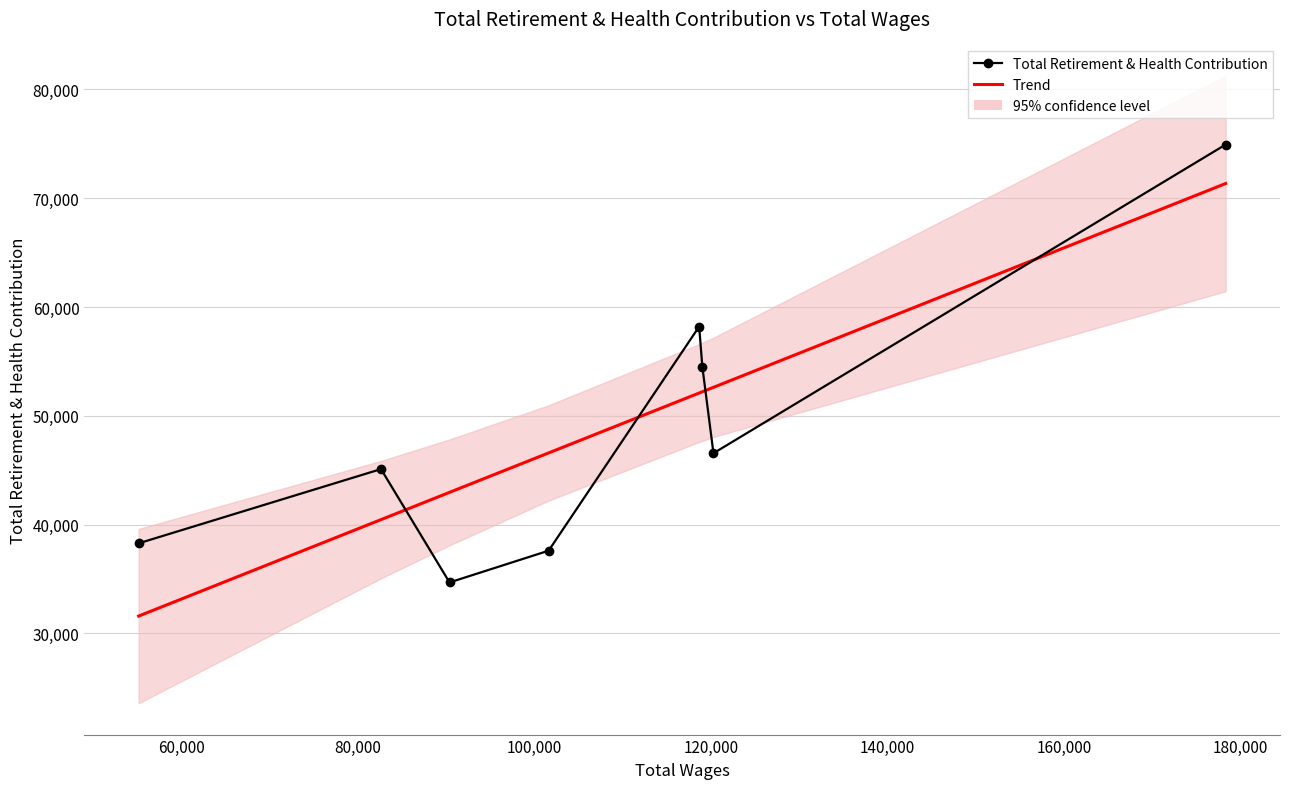

What is the difference between the second highest and minimum values in the Total Retirement & Health Contribution series?

23524.0